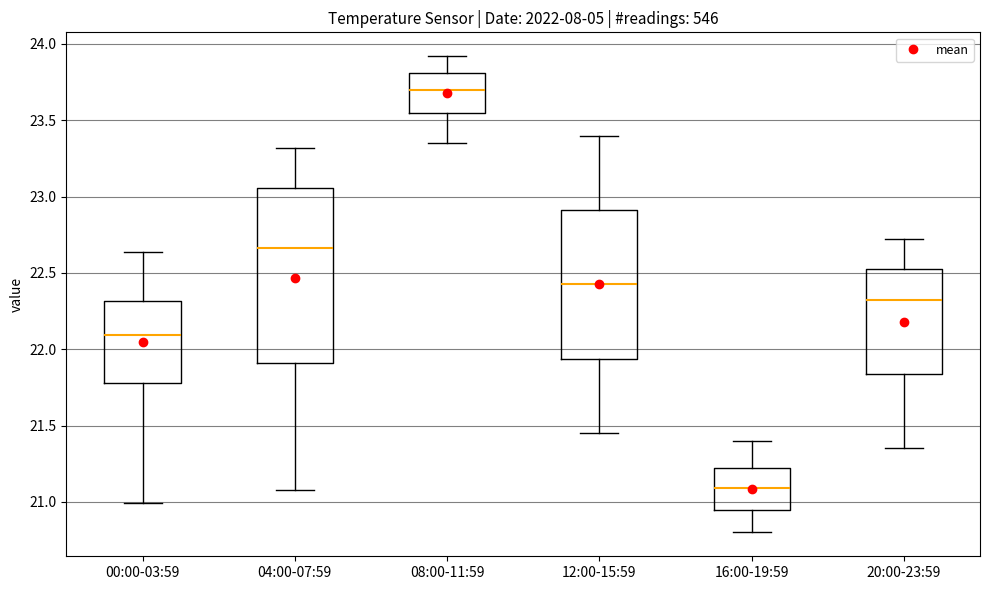

Reading left to right, read every box against the y-axis: the position of its median line, the range the box covers, and the ends of its whiskers. The values are not printed on the chart, so give them approximately, as read against the axis.

00:00-03:59: median 22.10, box 21.80 to 22.30, whiskers 21.00 to 22.65
04:00-07:59: median 22.65, box 21.90 to 23.05, whiskers 21.10 to 23.30
08:00-11:59: median 23.70, box 23.55 to 23.80, whiskers 23.35 to 23.90
12:00-15:59: median 22.45, box 21.95 to 22.90, whiskers 21.45 to 23.40
16:00-19:59: median 21.10, box 20.95 to 21.25, whiskers 20.80 to 21.40
20:00-23:59: median 22.35, box 21.85 to 22.55, whiskers 21.35 to 22.70